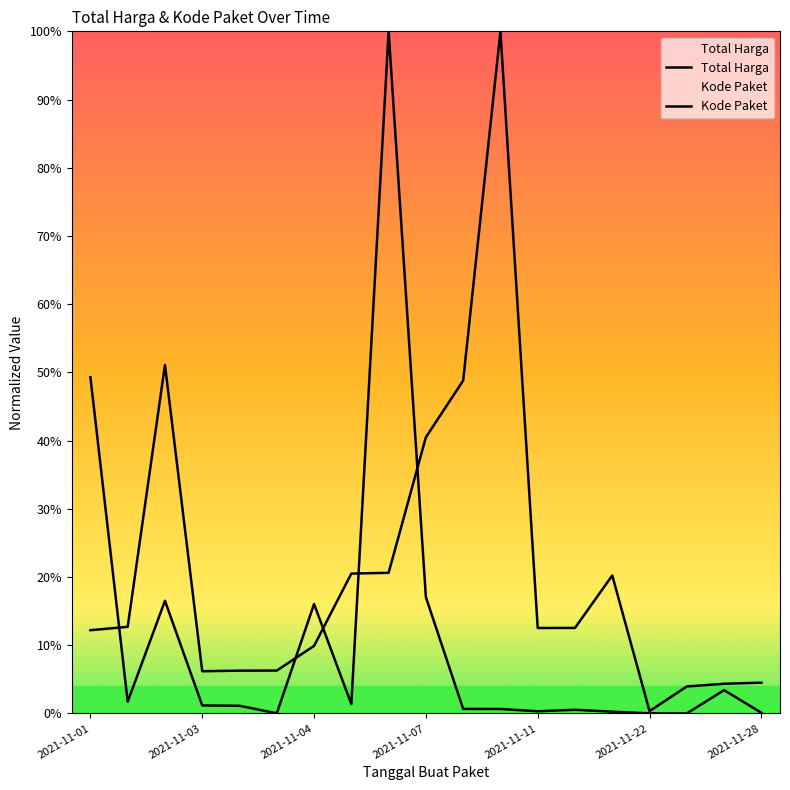

Read the Total Harga value at 2021-11-01.

0.5